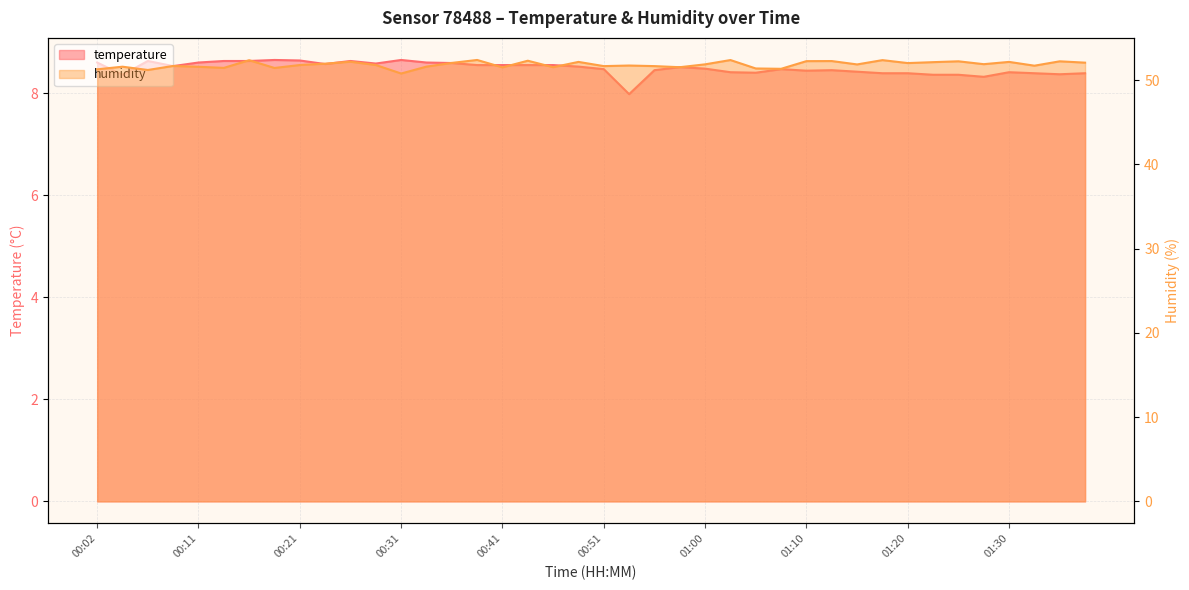

How many data points does each series have?

40